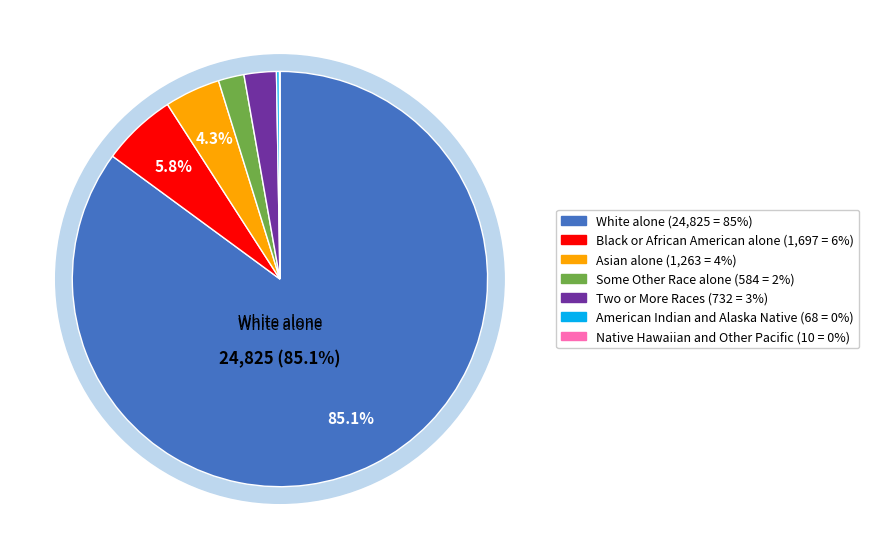

What is the largest slice in the pie chart?

White alone